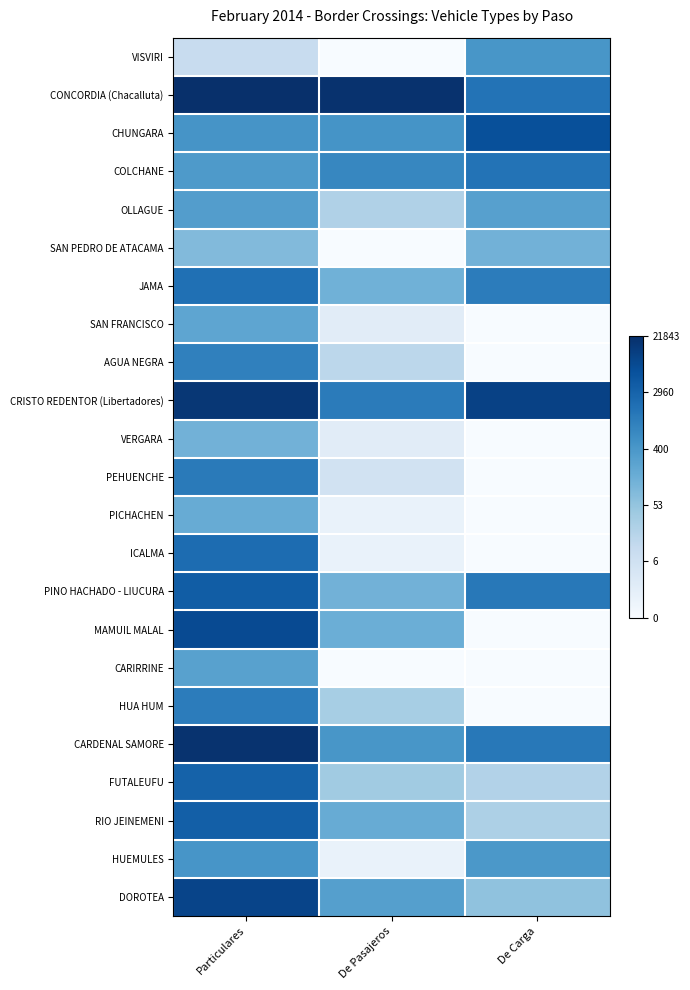

Reading left to right, what are all the values shown in this chart?

VISVIRI: Particulares=2.4	De Pasajeros=0.0	De Carga=6.0
CONCORDIA (Chacalluta): Particulares=10.0	De Pasajeros=9.9	De Carga=7.4
CHUNGARA: Particulares=6.1	De Pasajeros=6.1	De Carga=8.7
COLCHANE: Particulares=5.9	De Pasajeros=6.6	De Carga=7.4
OLLAGUE: Particulares=5.7	De Pasajeros=3.2	De Carga=5.6
SAN PEDRO DE ATACAMA: Particulares=4.4	De Pasajeros=0.0	De Carga=4.8
JAMA: Particulares=7.5	De Pasajeros=4.9	De Carga=7.0
SAN FRANCISCO: Particulares=5.4	De Pasajeros=1.1	De Carga=0.0
AGUA NEGRA: Particulares=6.9	De Pasajeros=2.8	De Carga=0.0
CRISTO REDENTOR (Libertadores): Particulares=9.7	De Pasajeros=7.1	De Carga=9.3
VERGARA: Particulares=4.8	De Pasajeros=1.1	De Carga=0.0
PEHUENCHE: Particulares=7.1	De Pasajeros=1.9	De Carga=0.0
PICHACHEN: Particulares=5.1	De Pasajeros=0.7	De Carga=0.0
ICALMA: Particulares=7.7	De Pasajeros=0.7	De Carga=0.0
PINO HACHADO - LIUCURA: Particulares=8.2	De Pasajeros=4.8	De Carga=7.2
MAMUIL MALAL: Particulares=9.0	De Pasajeros=5.0	De Carga=0.0
CARIRRINE: Particulares=5.5	De Pasajeros=0.0	De Carga=0.0
HUA HUM: Particulares=7.0	De Pasajeros=3.5	De Carga=0.0
CARDENAL SAMORE: Particulares=9.8	De Pasajeros=6.0	De Carga=7.2
FUTALEUFU: Particulares=8.1	De Pasajeros=3.6	De Carga=3.1
RIO JEINEMENI: Particulares=8.2	De Pasajeros=5.1	De Carga=3.3
HUEMULES: Particulares=6.1	De Pasajeros=0.7	De Carga=6.0
DOROTEA: Particulares=9.2	De Pasajeros=5.6	De Carga=4.1